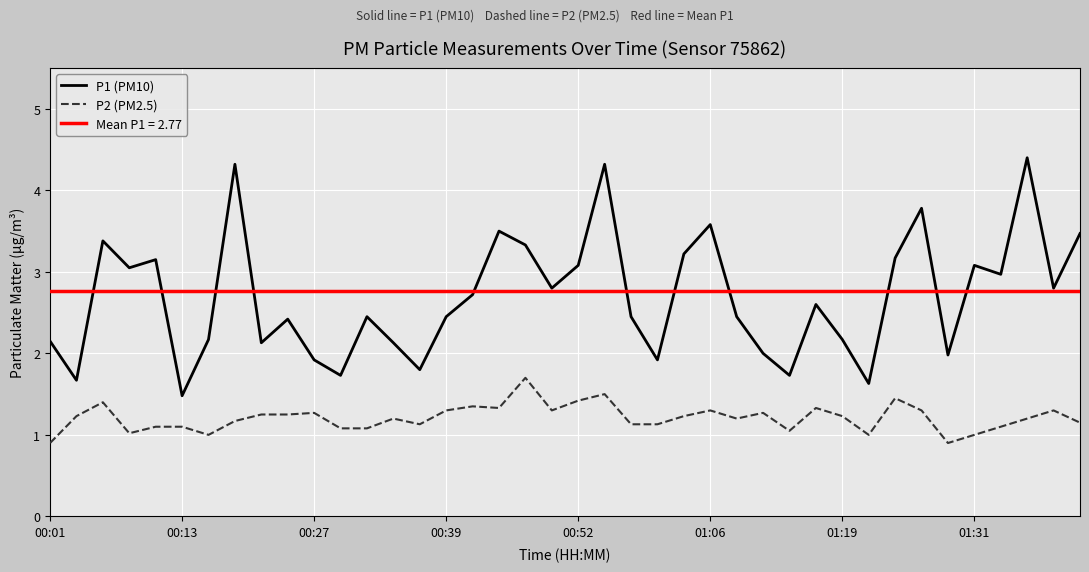

True or false: P1 (PM10) and P2 (PM2.5) intersect in this chart.

False